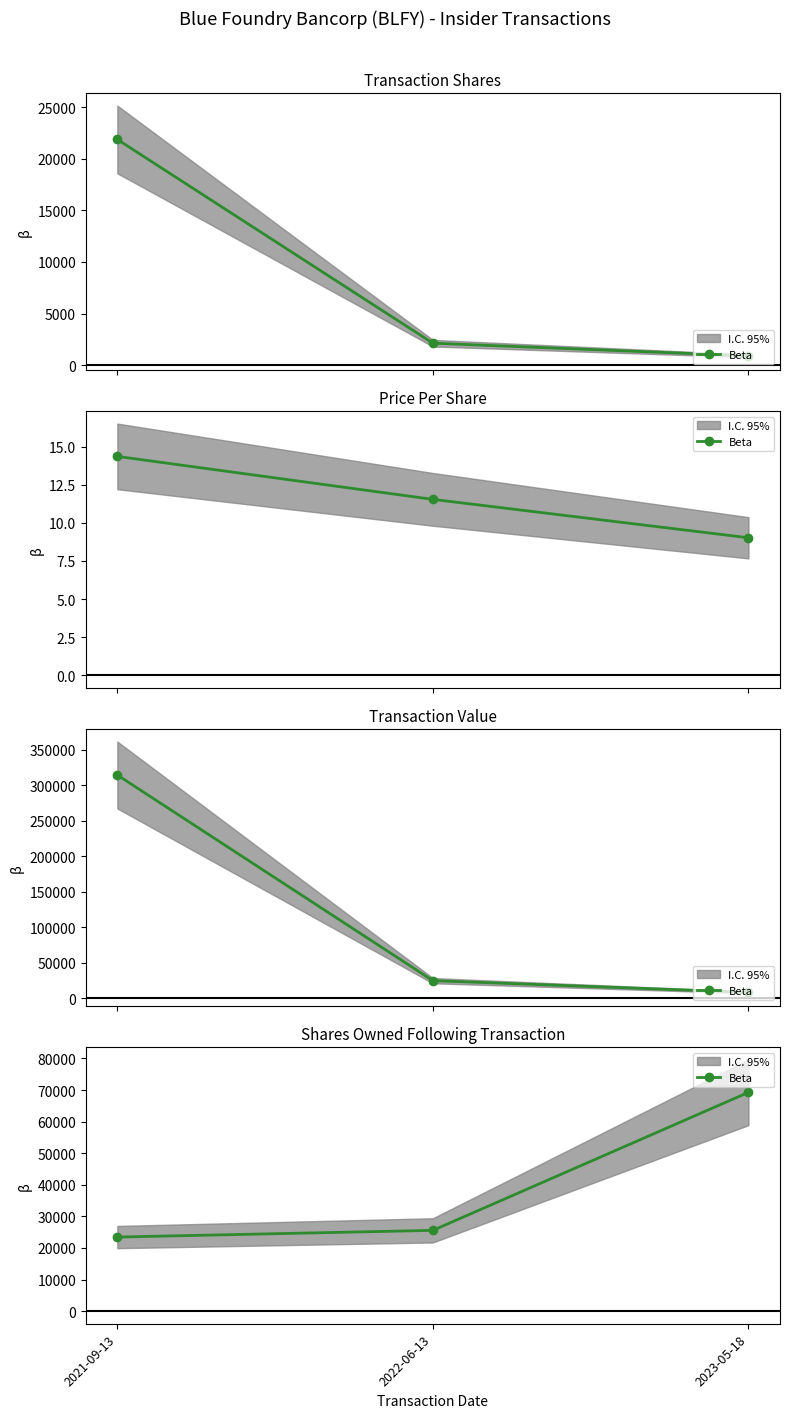

Where does the data first go above 25579?

2023-05-18